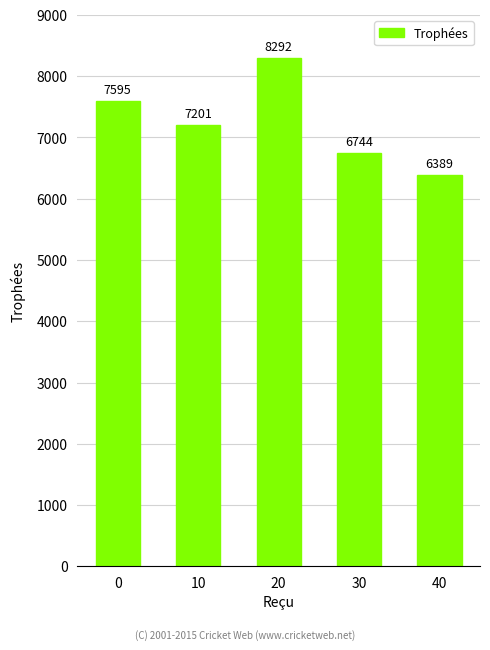

At which category does the chart reach its minimum across all series?

40